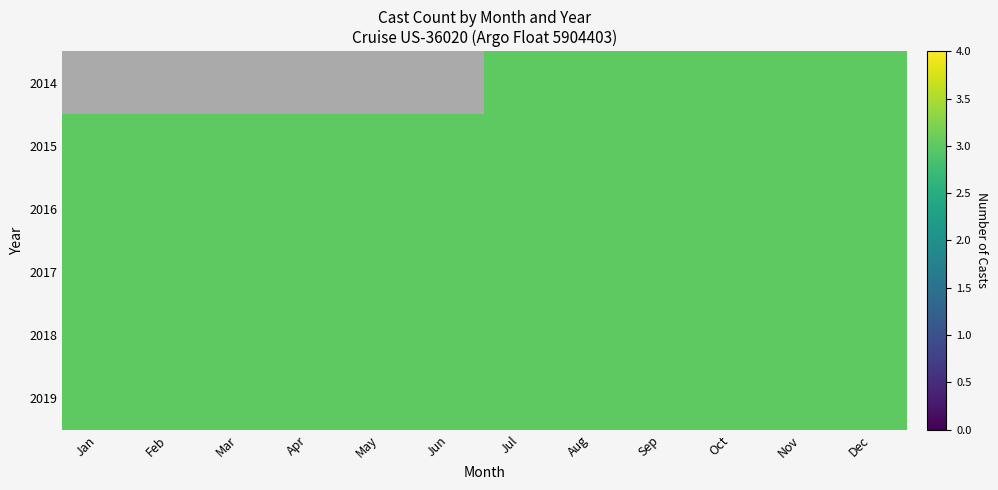

Reading left to right, transcribe all the data shown in this chart.

2014: Jan=0	Feb=0	Mar=0	Apr=0	May=0	Jun=0	Jul=3	Aug=3	Sep=3	Oct=3	Nov=3	Dec=3
2015: Jan=3	Feb=3	Mar=3	Apr=3	May=3	Jun=3	Jul=3	Aug=3	Sep=3	Oct=3	Nov=3	Dec=3
2016: Jan=3	Feb=3	Mar=3	Apr=3	May=3	Jun=3	Jul=3	Aug=3	Sep=3	Oct=3	Nov=3	Dec=3
2017: Jan=3	Feb=3	Mar=3	Apr=3	May=3	Jun=3	Jul=3	Aug=3	Sep=3	Oct=3	Nov=3	Dec=3
2018: Jan=3	Feb=3	Mar=3	Apr=3	May=3	Jun=3	Jul=3	Aug=3	Sep=3	Oct=3	Nov=3	Dec=3
2019: Jan=3	Feb=3	Mar=3	Apr=3	May=3	Jun=3	Jul=3	Aug=3	Sep=3	Oct=3	Nov=3	Dec=3